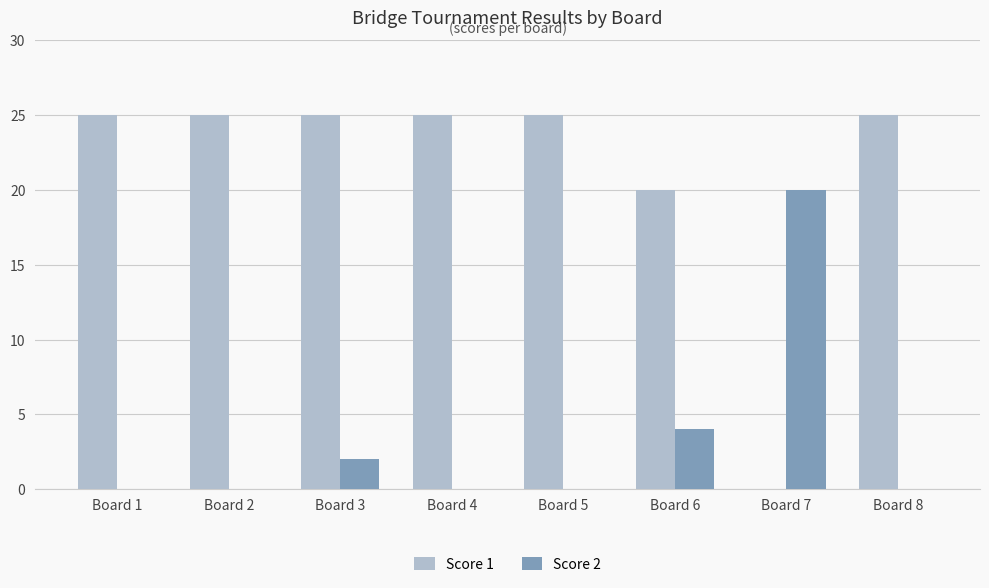

How many groups of bars are there?

8